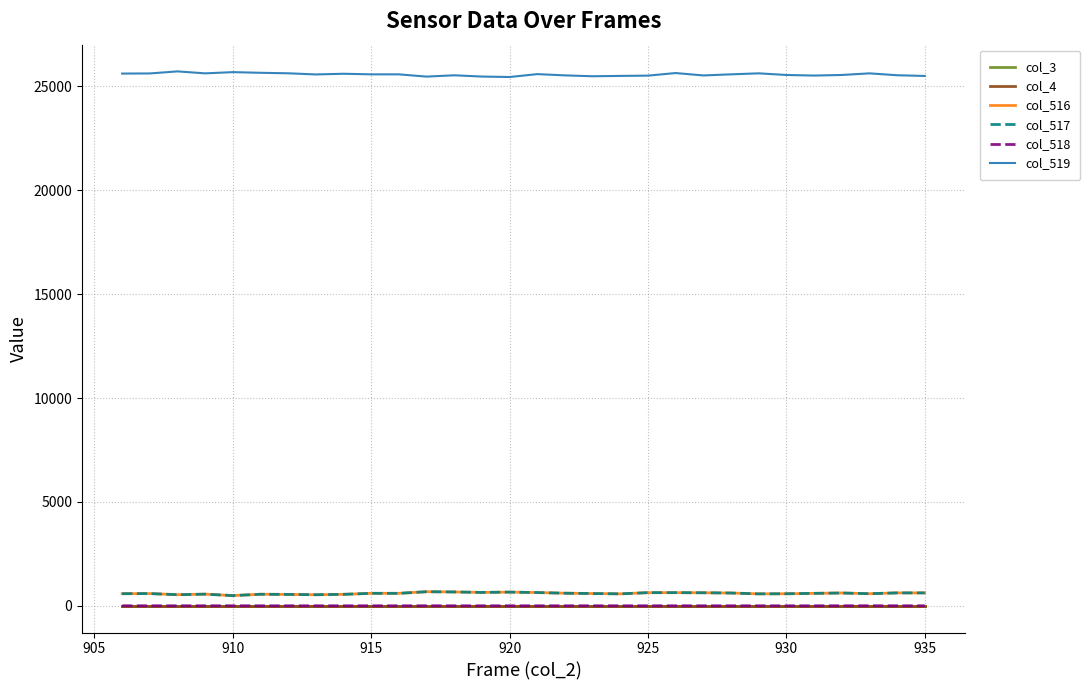

How many lines are shown in the chart?

6